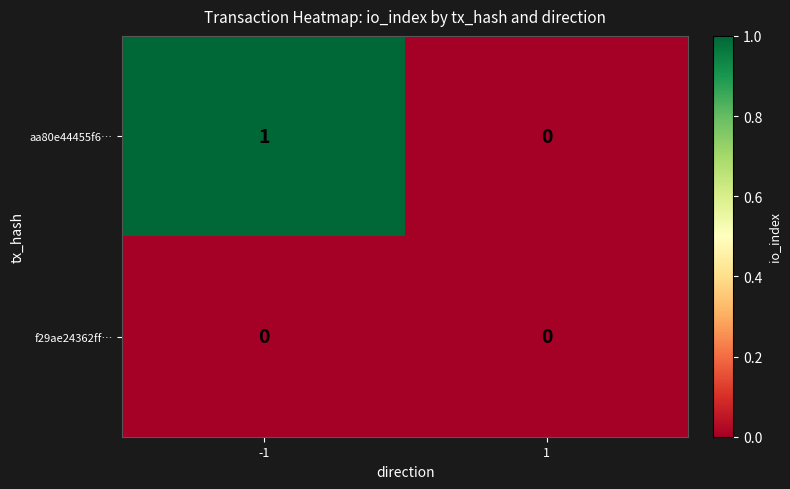

How many distinct data groups are displayed?

2